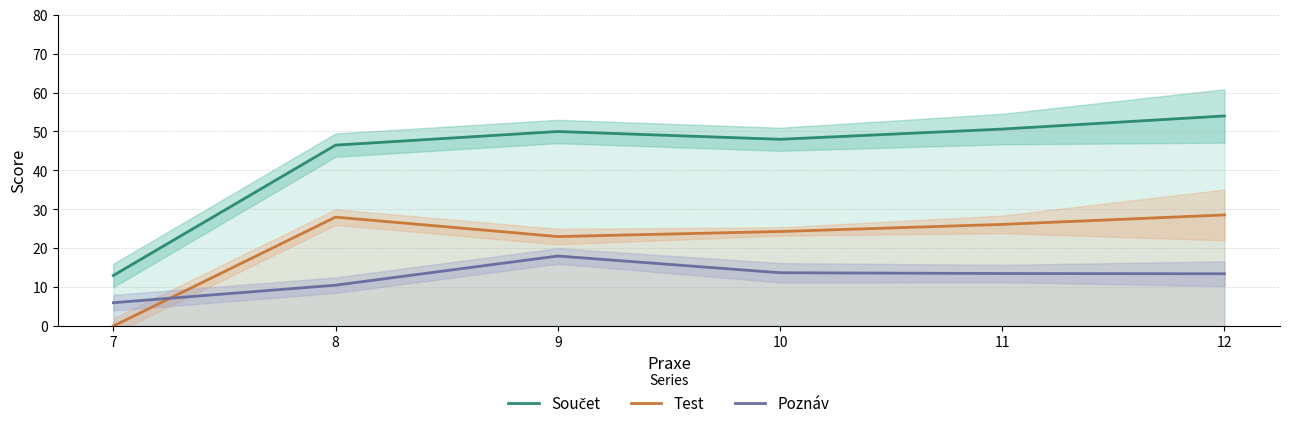

Between 12 and 8, which is larger?

12